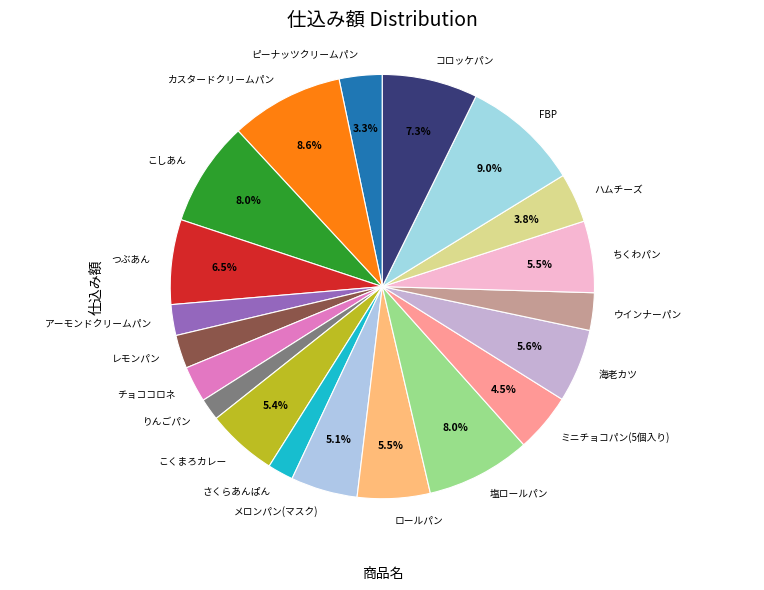

How much of the chart is everything except カスタードクリームパン?

91.4%